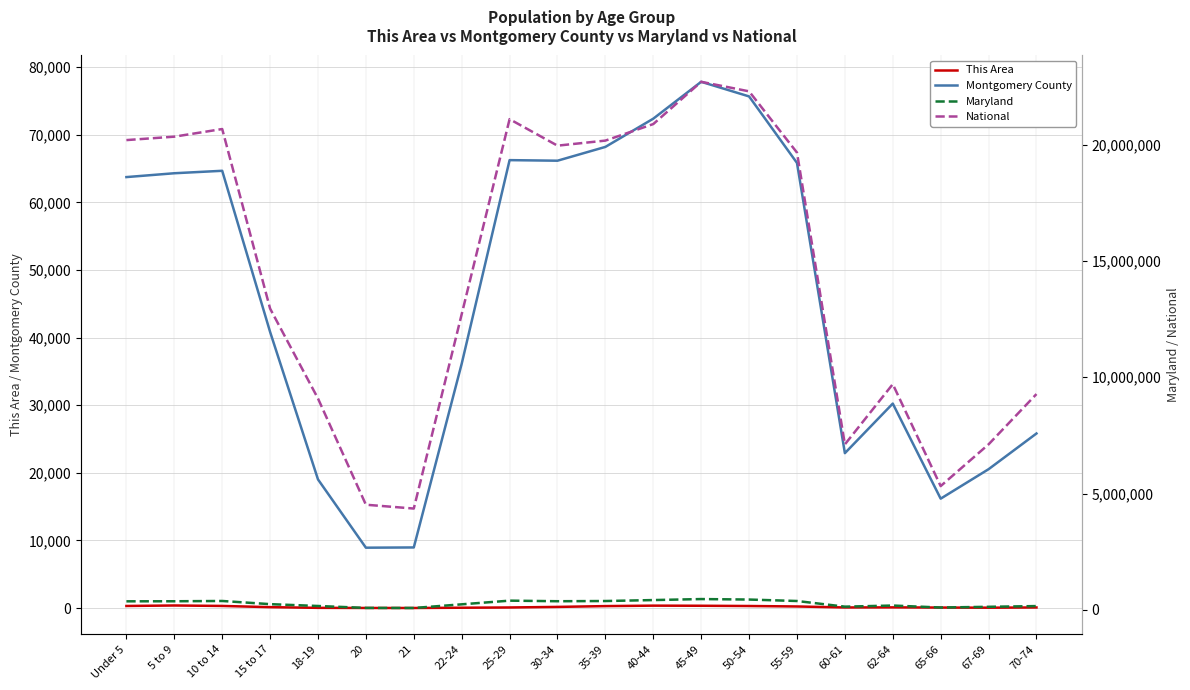

How many values in the Maryland series are below 364488?

10